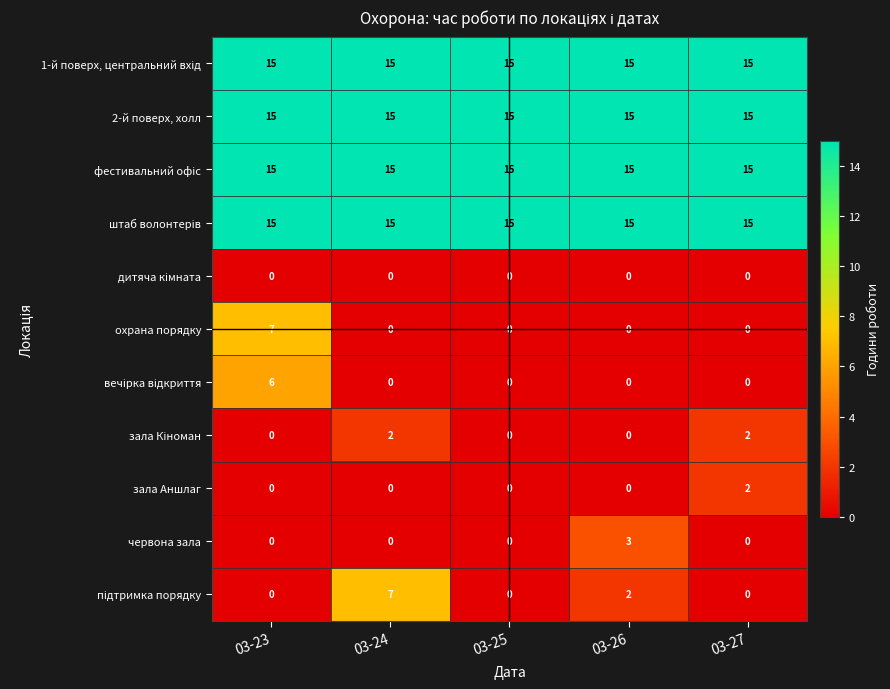

Between 03-25 and 03-26, which series saw the biggest shift?

червона зала